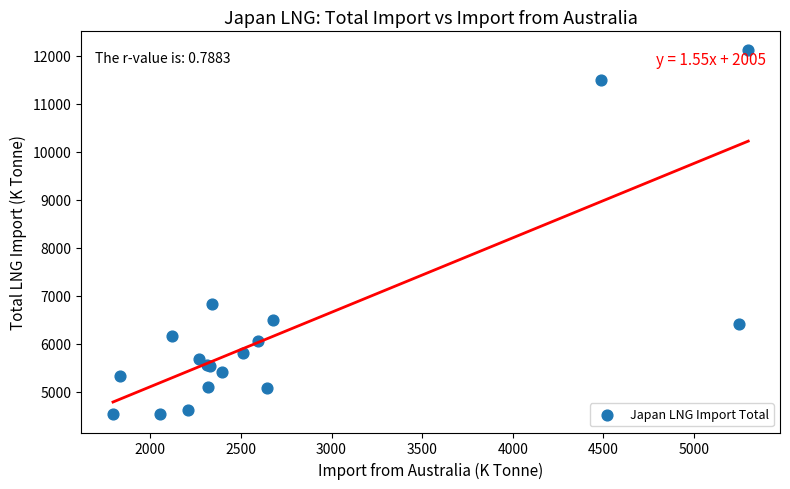

What Y value in the scatter plot is closest to 8327?

6823